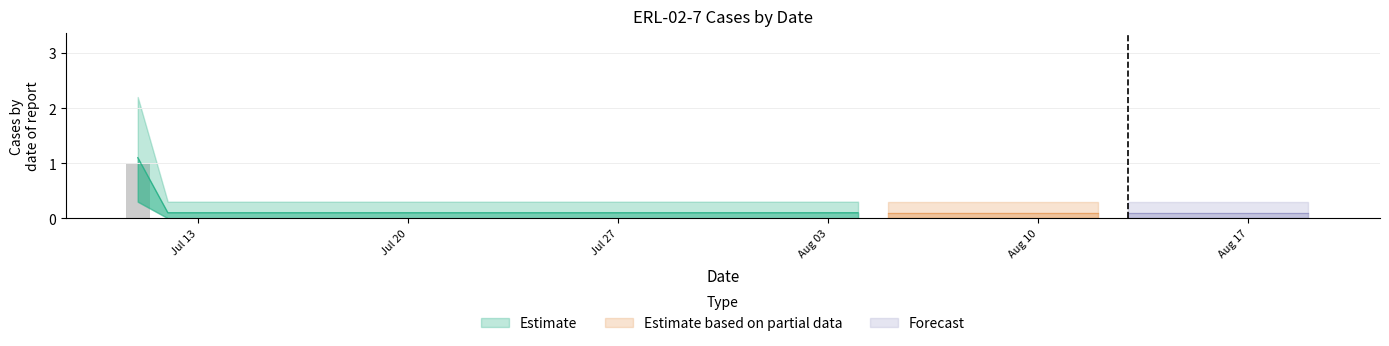

Is it true that the value at 2020-08-16 is 0?

False